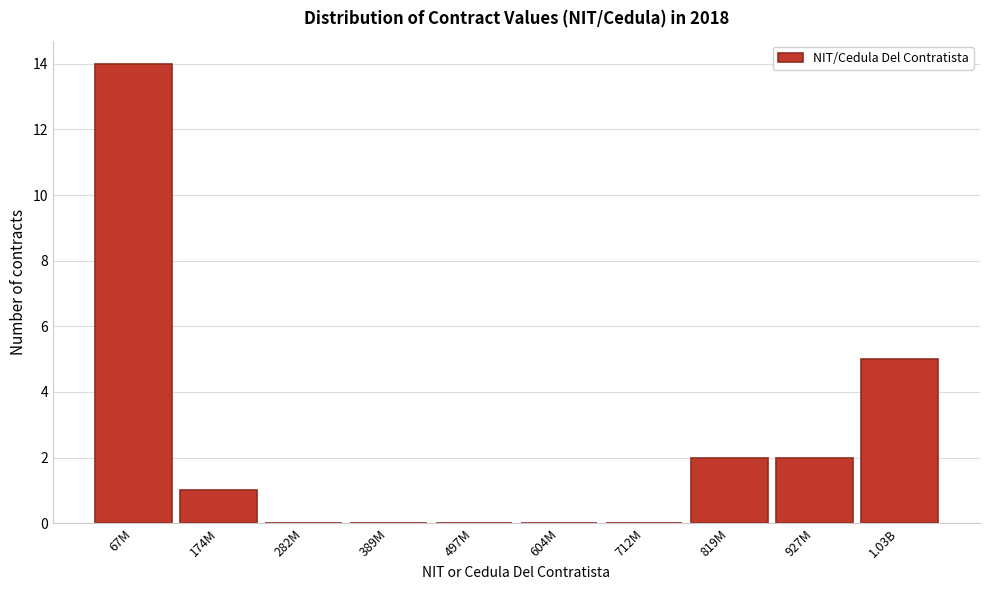

Reading right to left, what are all the values shown in this chart?

1.03B=5	927M=2	819M=2	712M=0	604M=0	497M=0	389M=0	282M=0	174M=1	67M=14